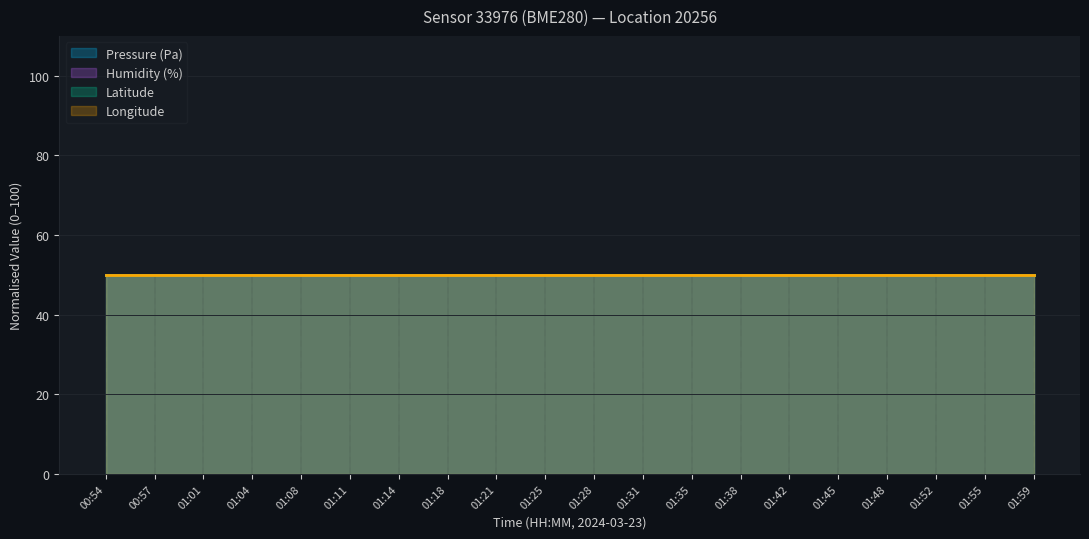

True or false: pressure and lat intersect in this chart.

False